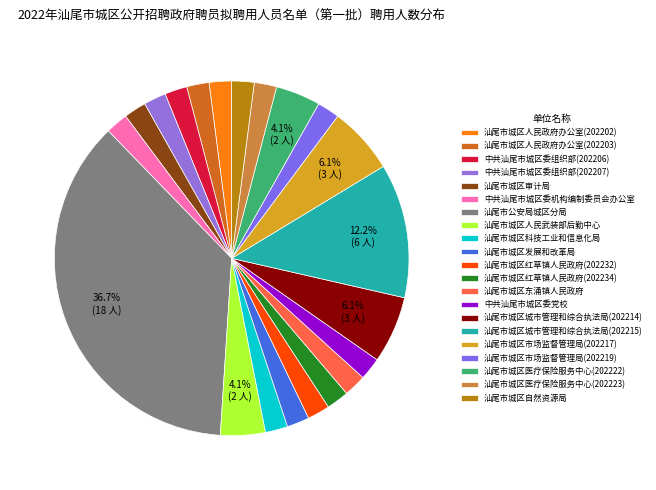

To the nearest percent, what is the combined percentage of 中共汕尾市城区委党校 and 汕尾市城区人民政府办公室(202202)?

4%